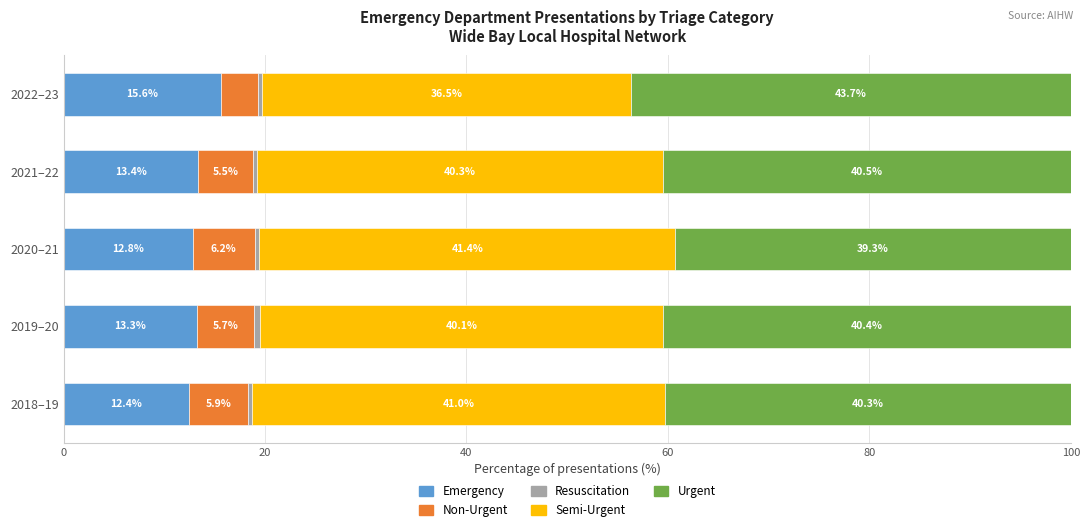

At which label does Emergency reach its peak?

2022–23